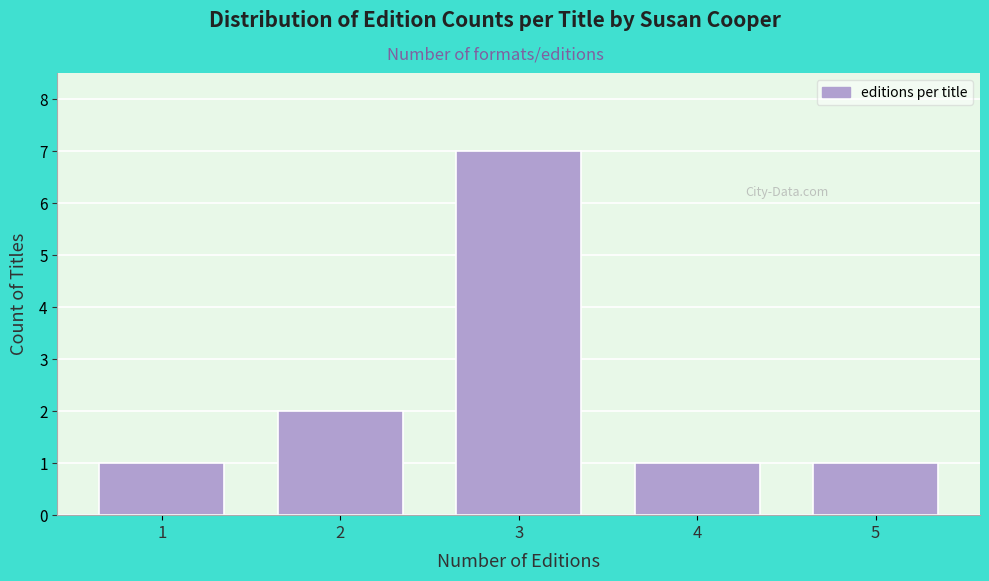

Reading left to right, extract all data points from this chart.

1=1	2=2	3=7	4=1	5=1